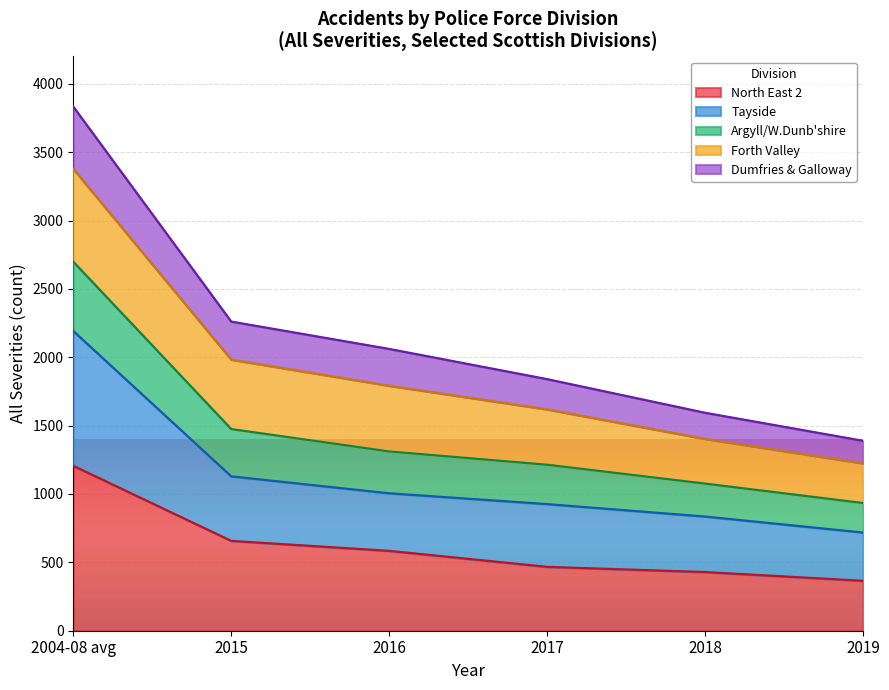

Is it true that North East 2 equals 467 at 2017?

True